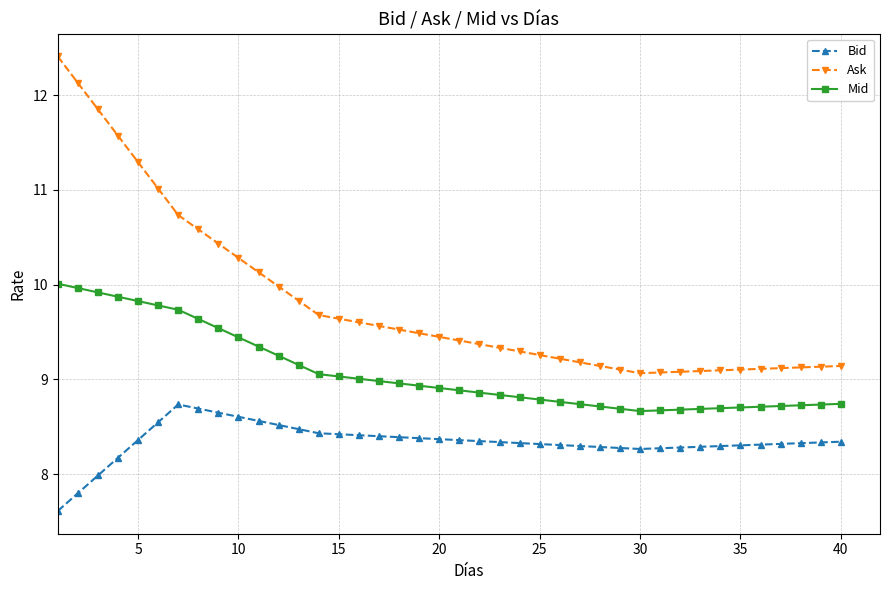

List the series in order of their peak value, highest first.

Ask, Mid, Bid